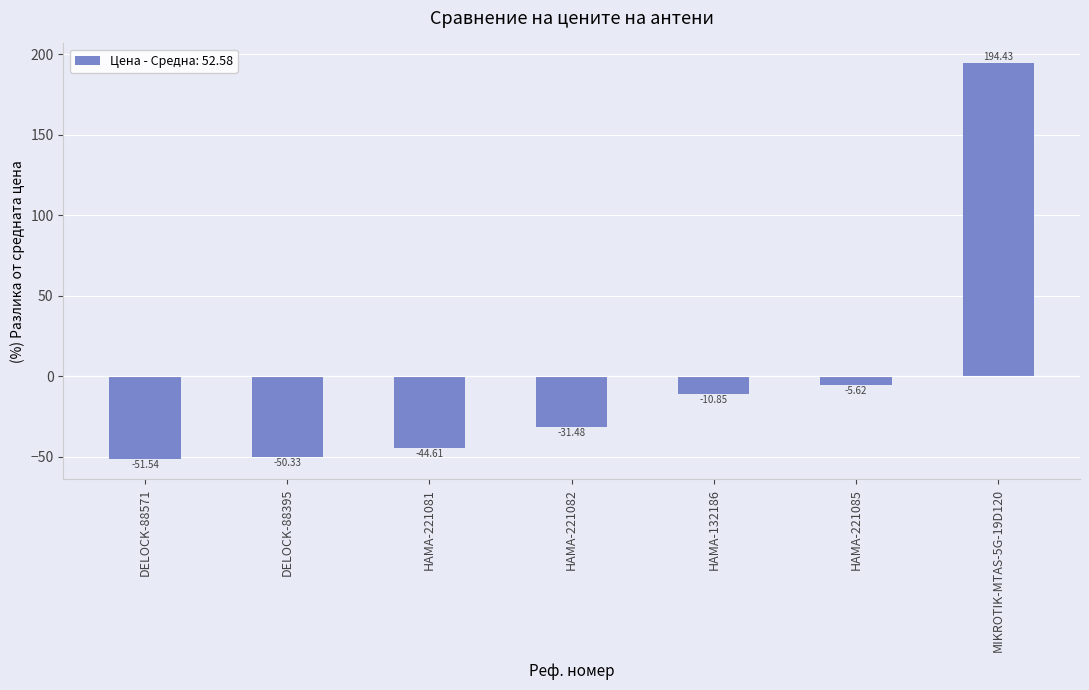

What is the difference between the maximum and second lowest values?

244.8